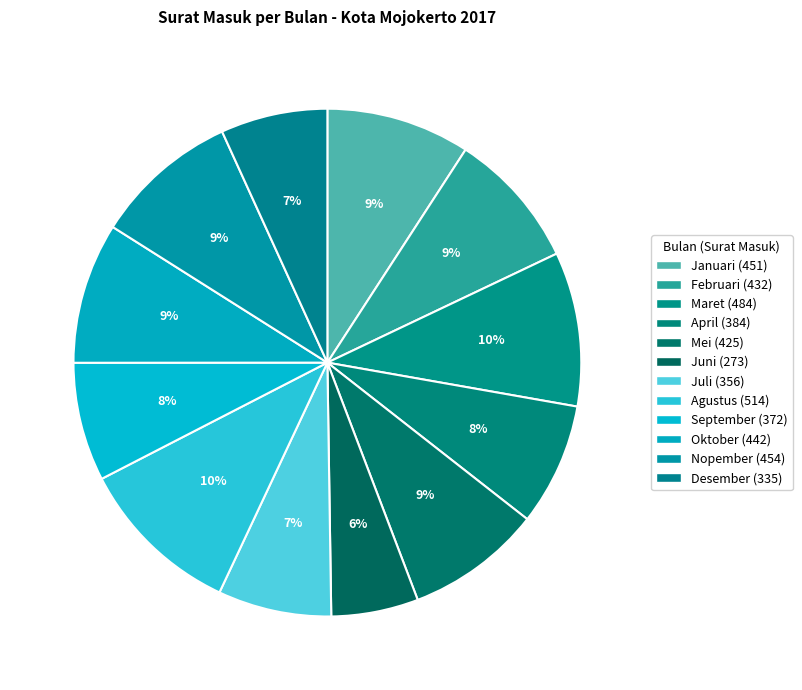

To the nearest percent, what is the combined percentage of Nopember and Mei?

18%